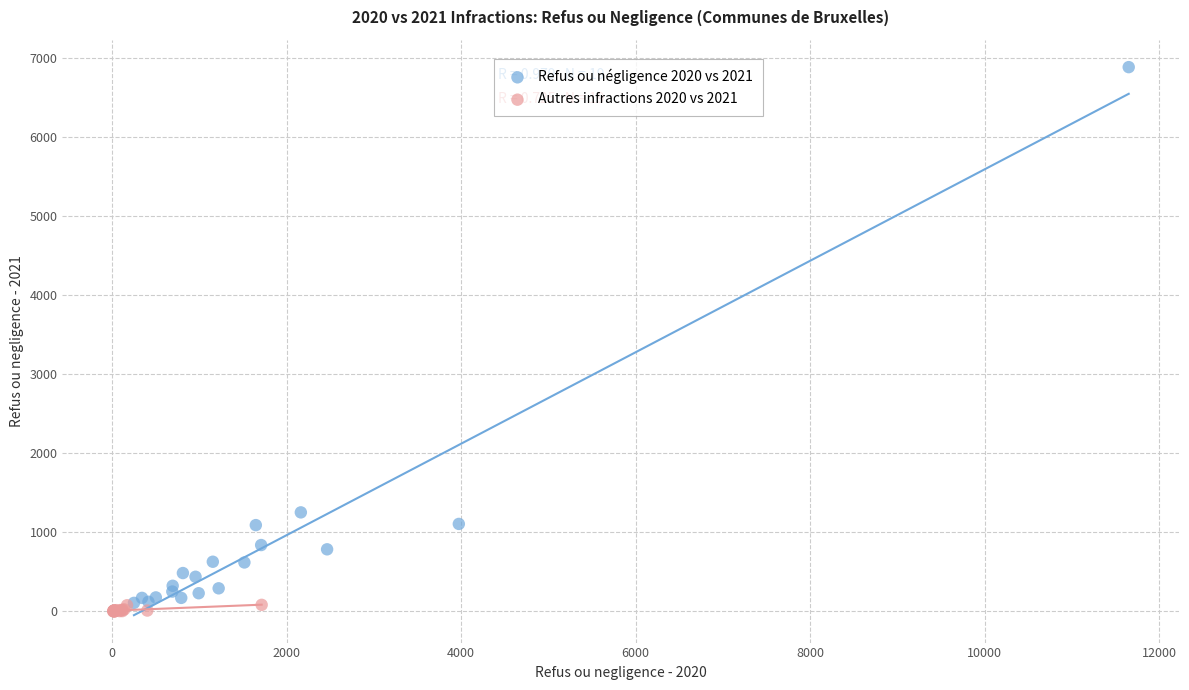

What are all the series names shown in the legend?

Refus ou négligence 2020 vs 2021, Autres infractions 2020 vs 2021